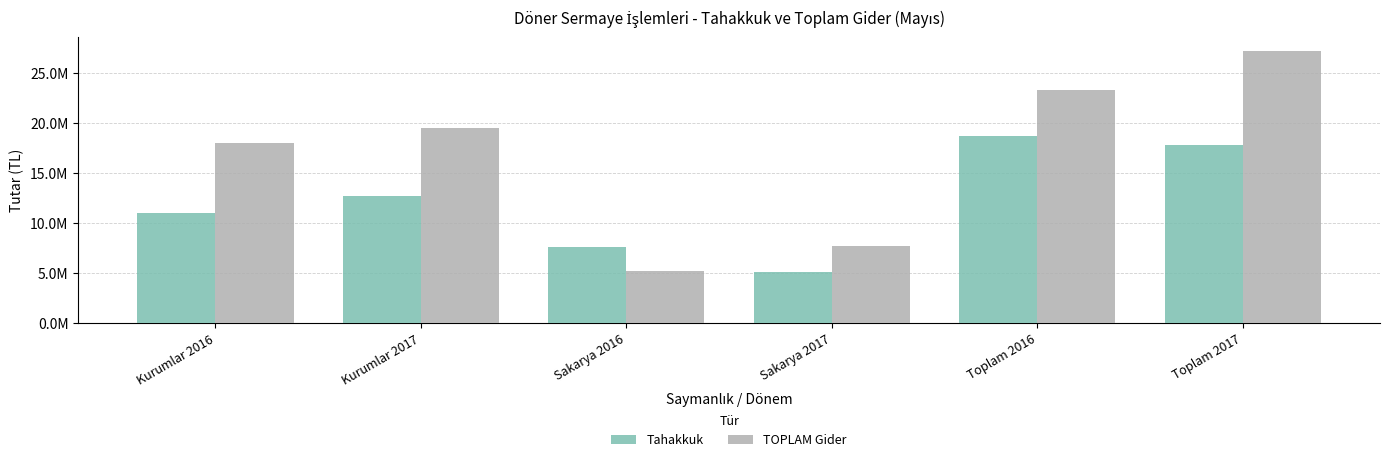

At which label does Tahakkuk first exceed 12702564?

Kurumlar 2017